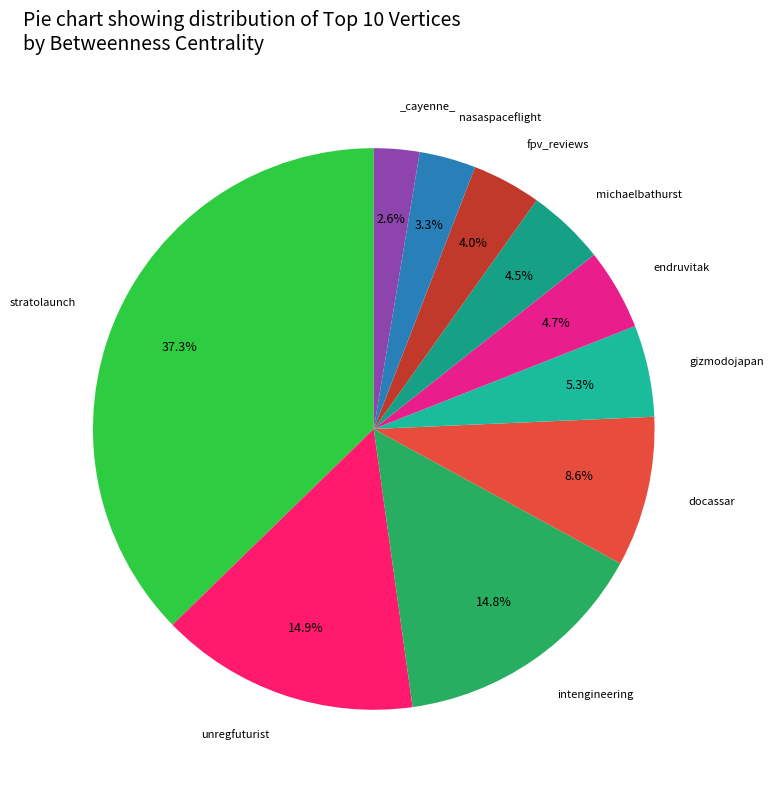

Which slice is the smallest?

_cayenne_